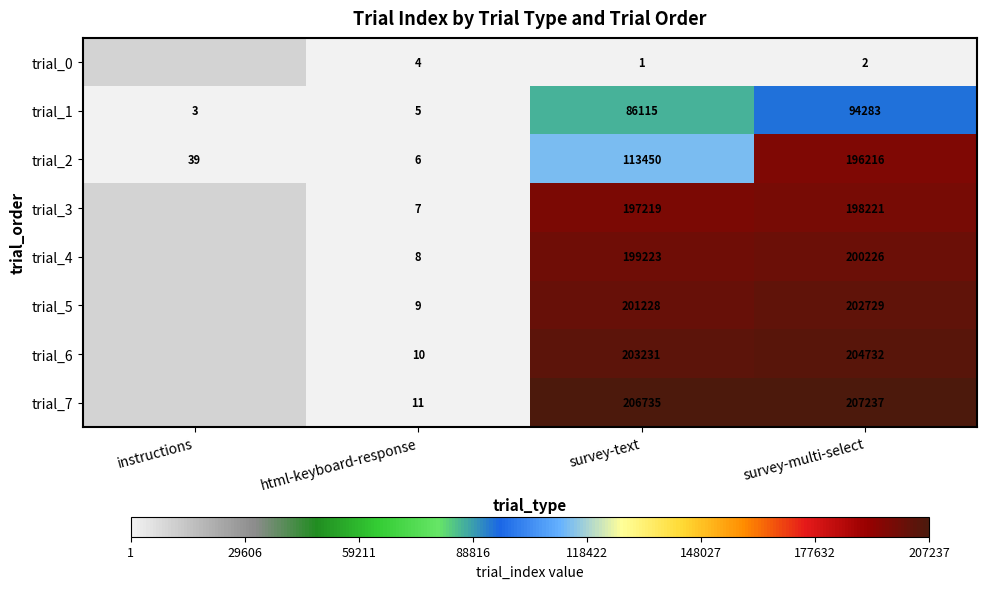

Between html-keyboard-response and survey-text, which series saw the biggest shift?

trial_7